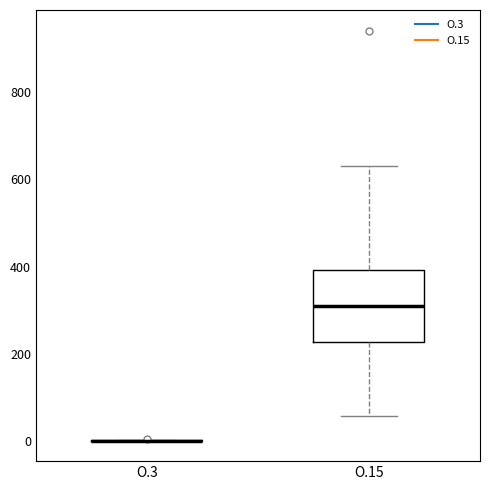

Reading left to right, read every box against the y-axis: the position of its median line, the range the box covers, and the ends of its whiskers. The values are not printed on the chart, so give them approximately, as read against the axis.

O.3: box collapsed to a line at 0, whiskers 0 to 0
O.15: median 300, box 220 to 400, whiskers 60 to 640